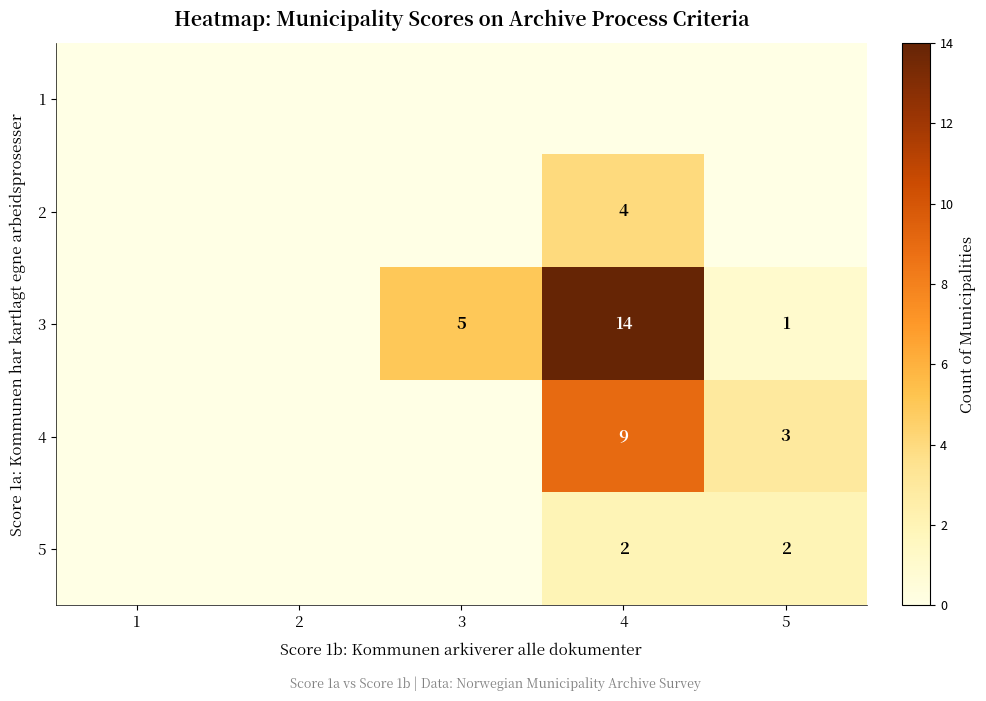

How many series are shown in this chart?

5